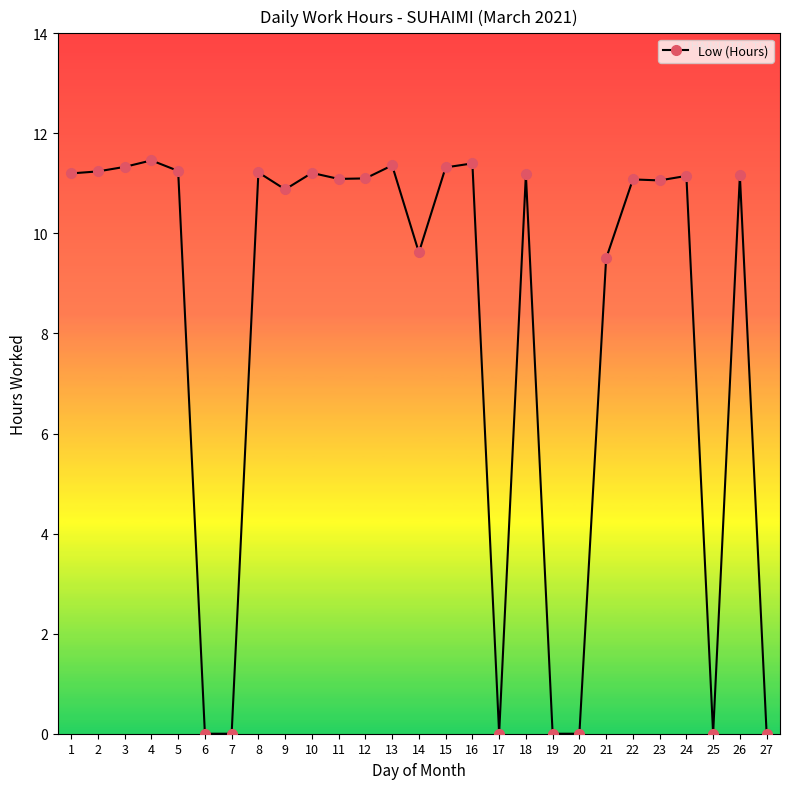

True or false: there are more than 1 points higher than both neighbors.

True